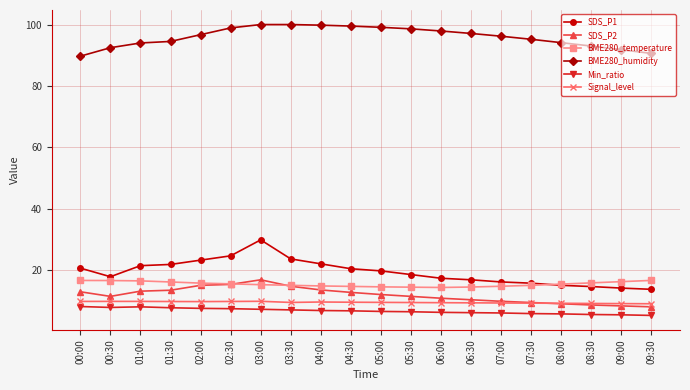

What are all the series names shown in the legend?

SDS_P1, SDS_P2, BME280_temperature, BME280_humidity, Min_ratio, Signal_level